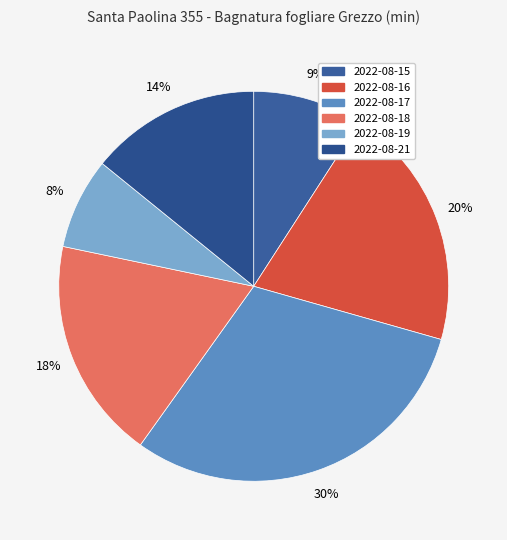

How many slices are in this pie chart?

6